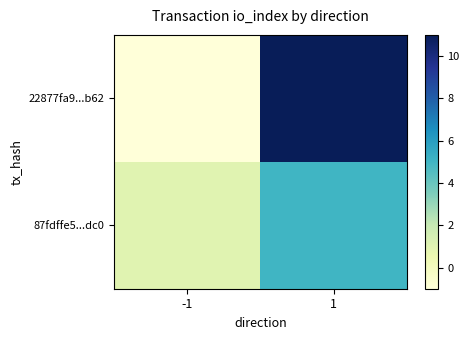

Rank the series by their average value, from lowest to highest.

87fdffe5...dc0, 22877fa9...b62